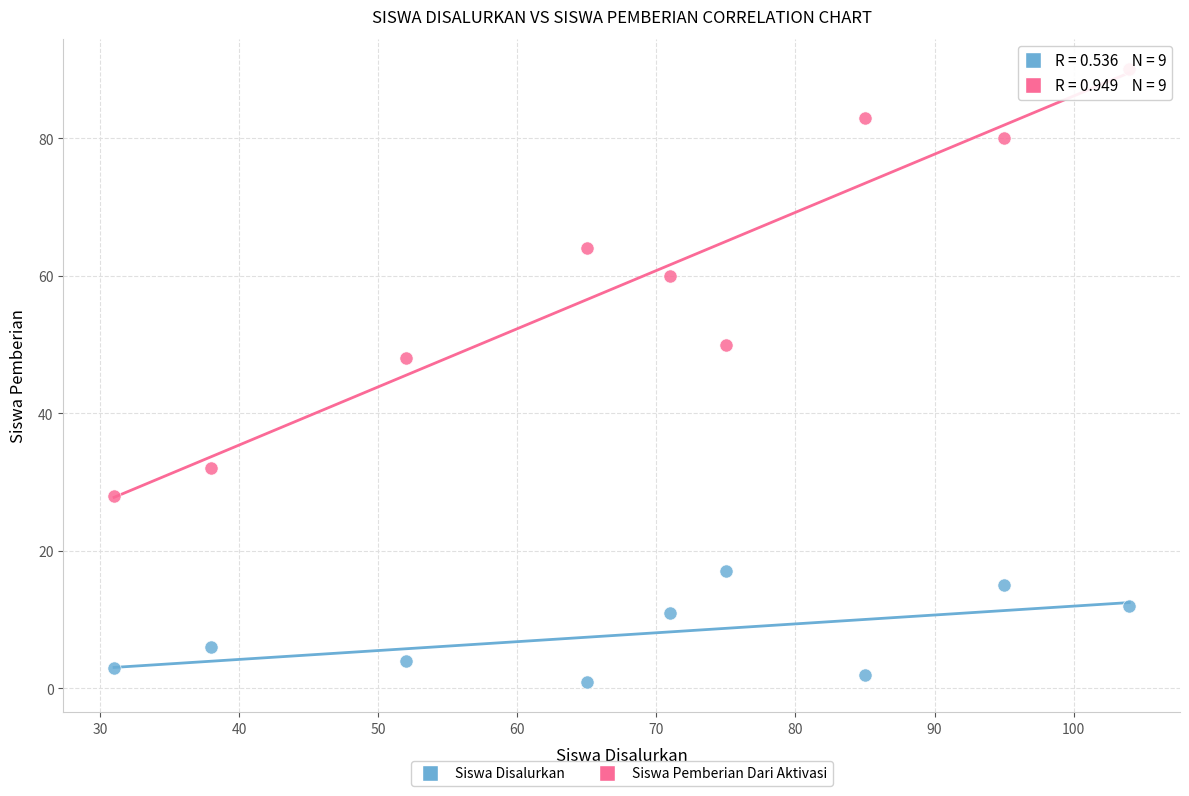

Across all data points, what is the range of X values (max minus min)?

73